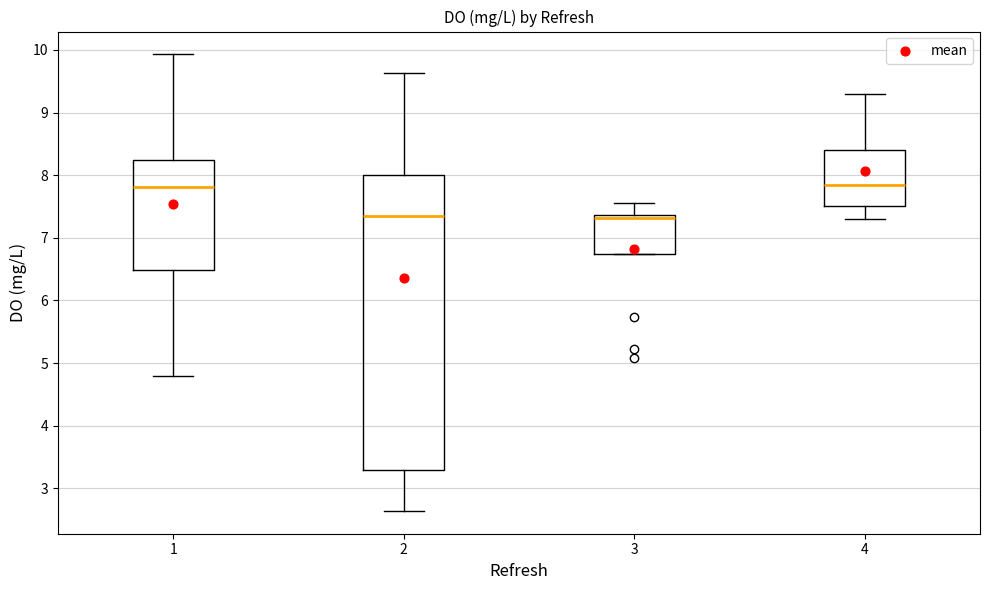

Comparing the boxes themselves (not the whiskers), which one is the tallest?

2